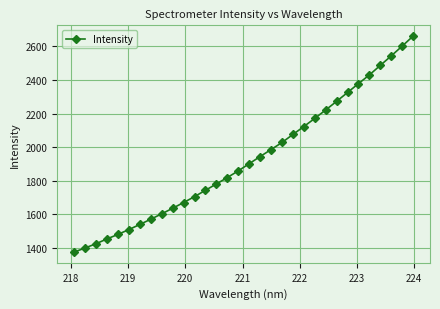

What is the minimum value shown in the chart?

1375.2